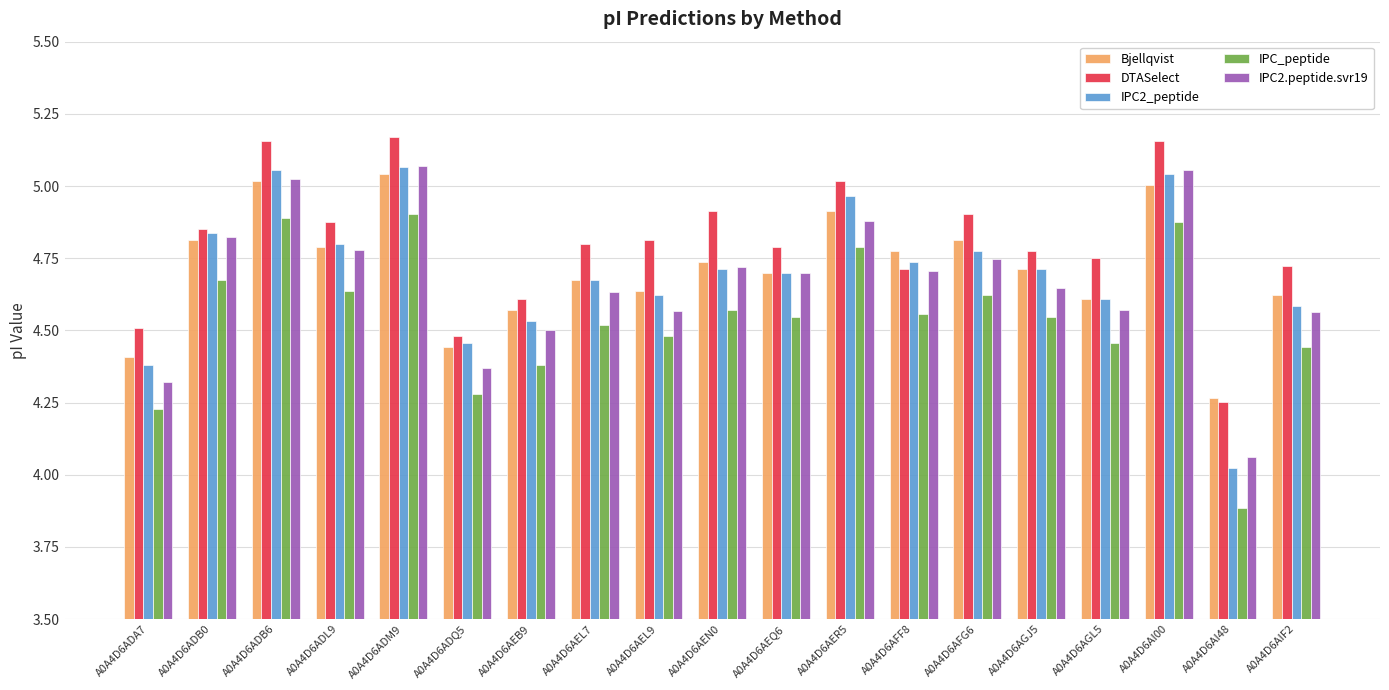

Is the value of IPC2_peptide at A0A4D6AFG6 greater than the value of Bjellqvist at A0A4D6ADB6?

No